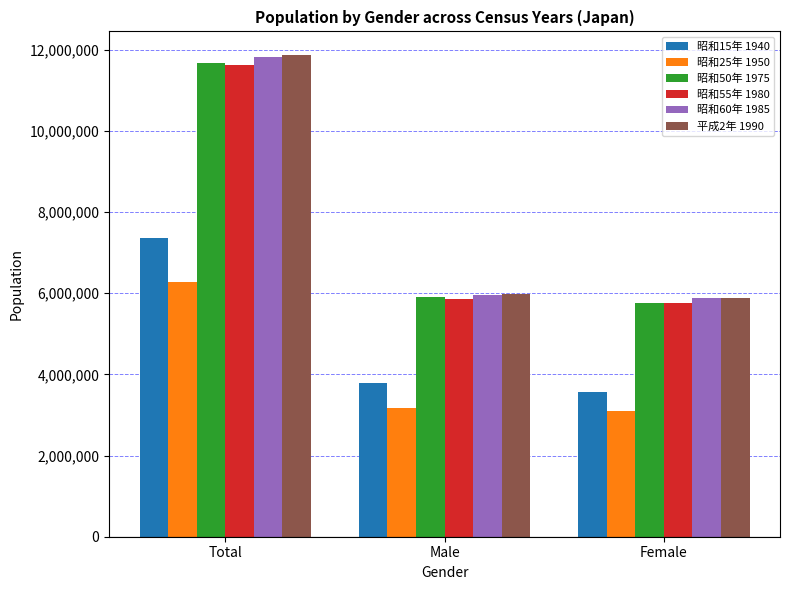

What position from the left is Total?

1